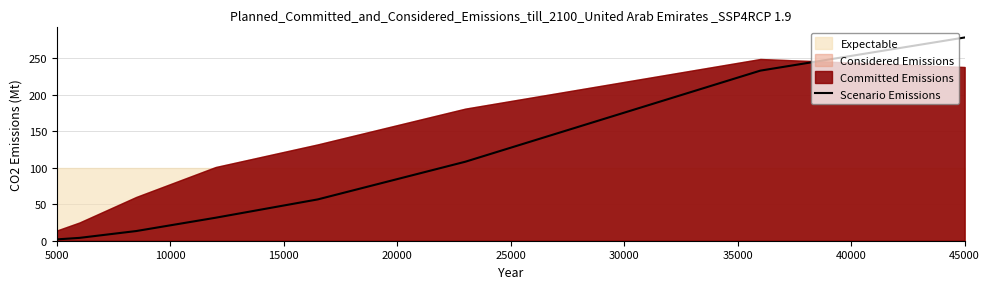

How many lines are shown in the chart?

1